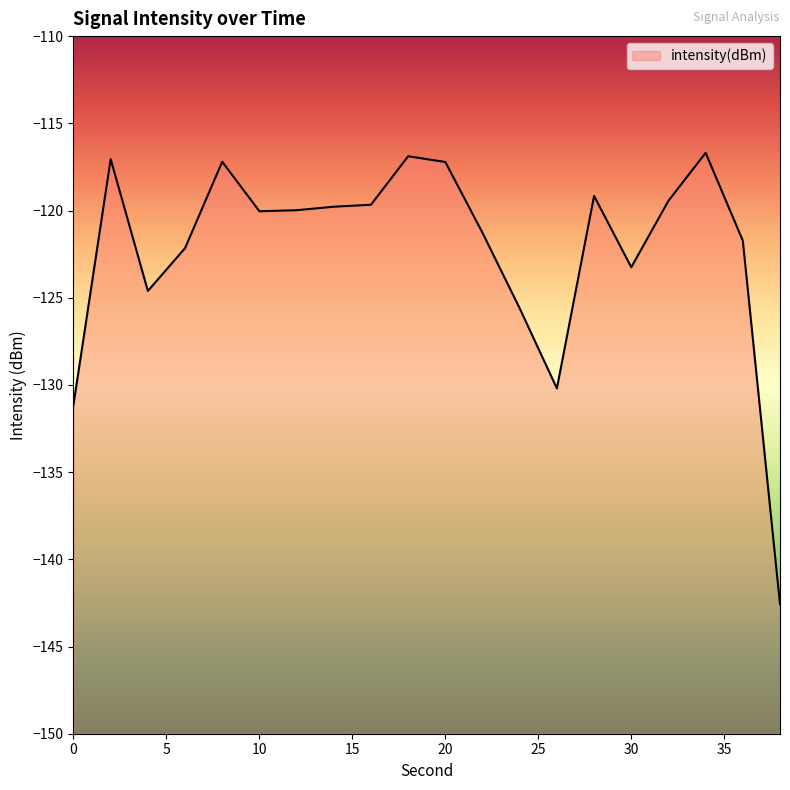

How many interior local peaks (higher than both neighbors) does the data have?

5